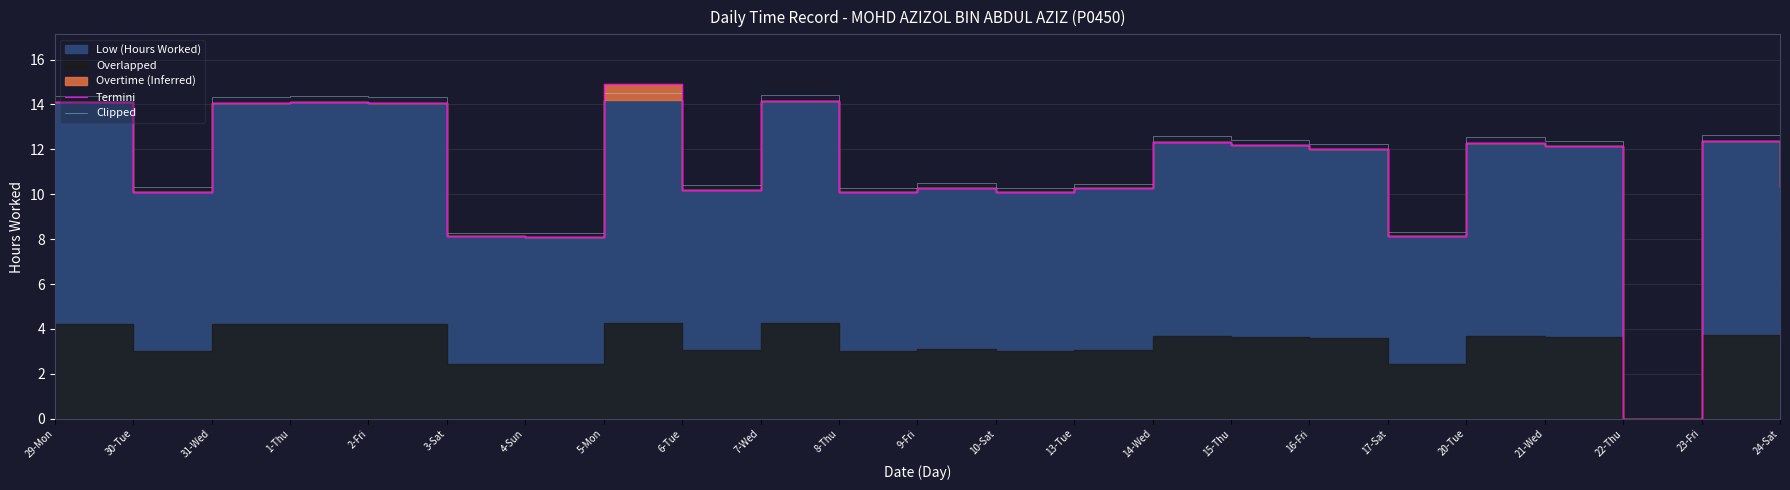

How many values in the Clipped series are below 12?

11